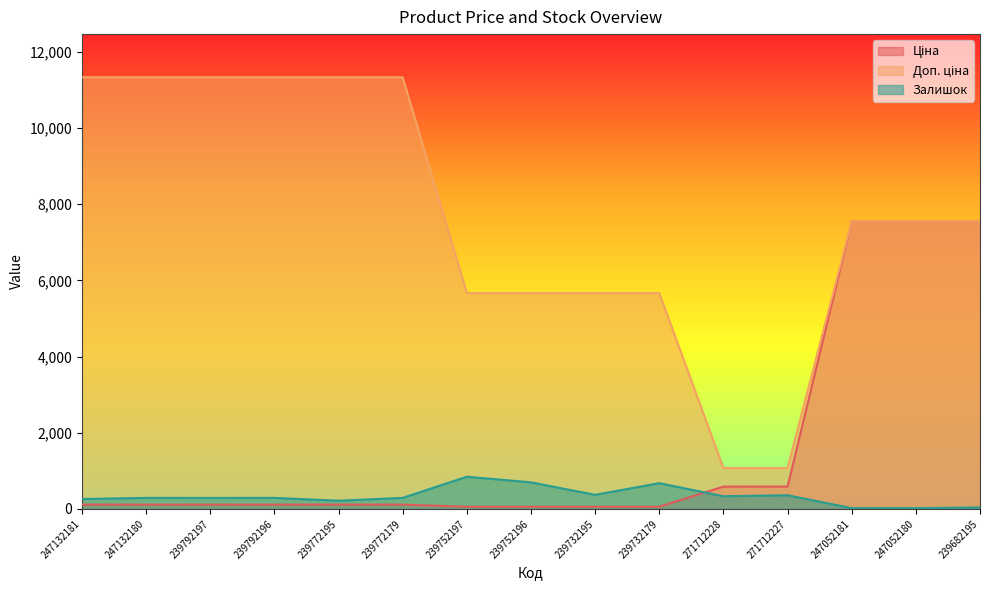

What is the difference between the Доп. ціна values at 247132180 and 239682195?

3788.1